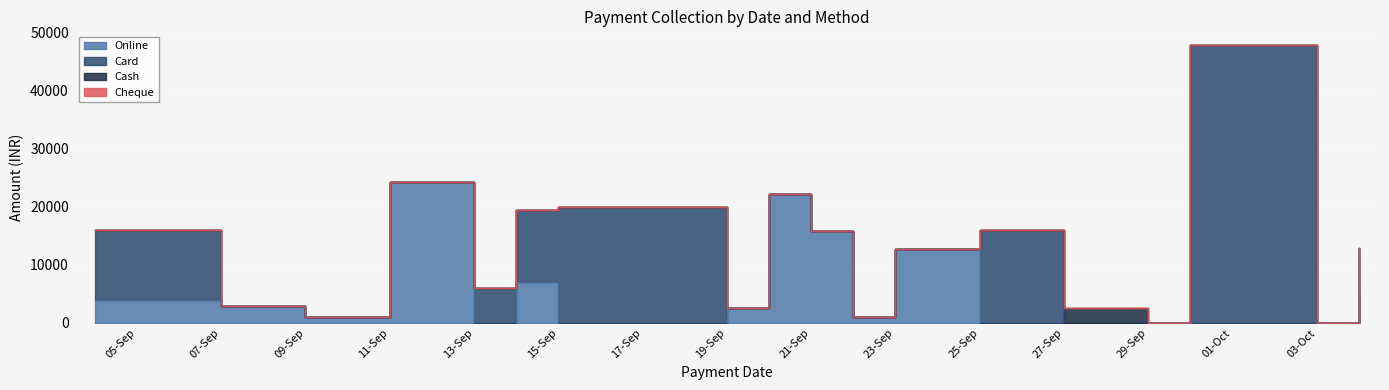

What is the maximum value shown in the chart?

47887